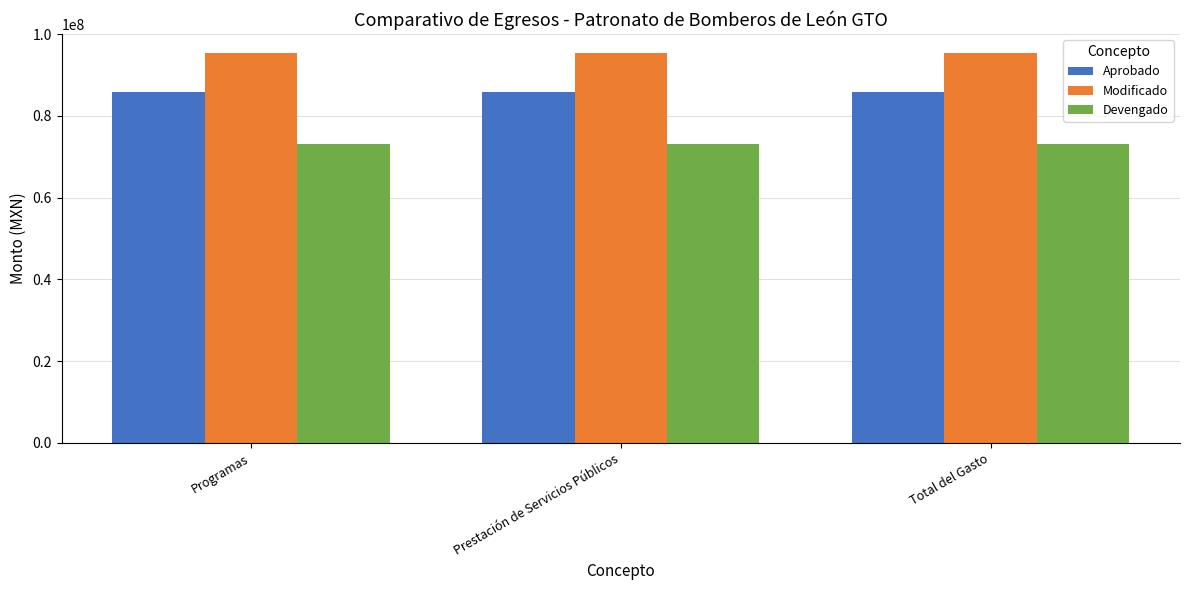

What is the highest value of the Devengado series?

73091783.8